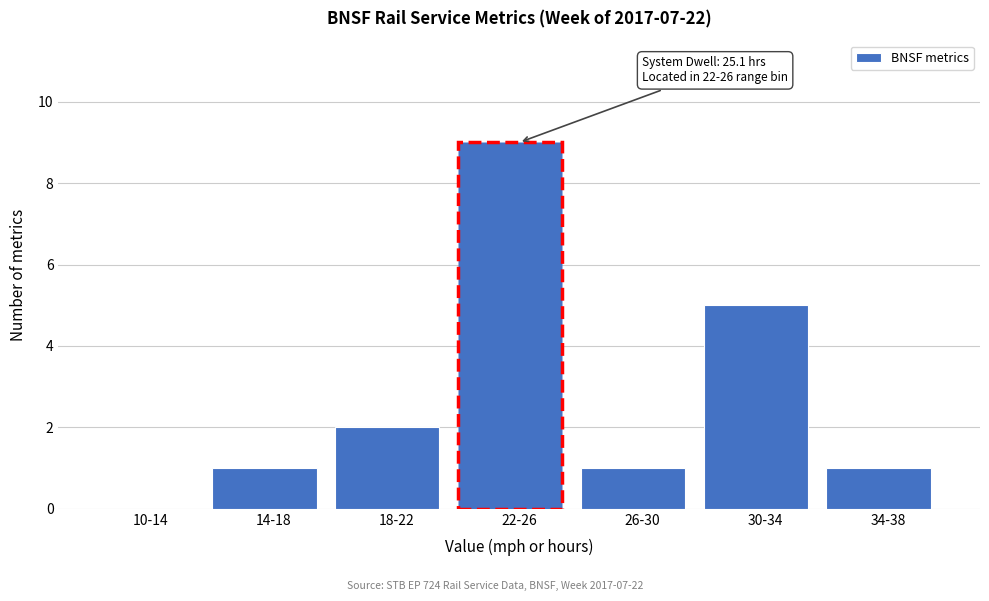

Reading left to right, what are all the values shown in this chart?

10-14=0	14-18=1	18-22=2	22-26=9	26-30=1	30-34=5	34-38=1